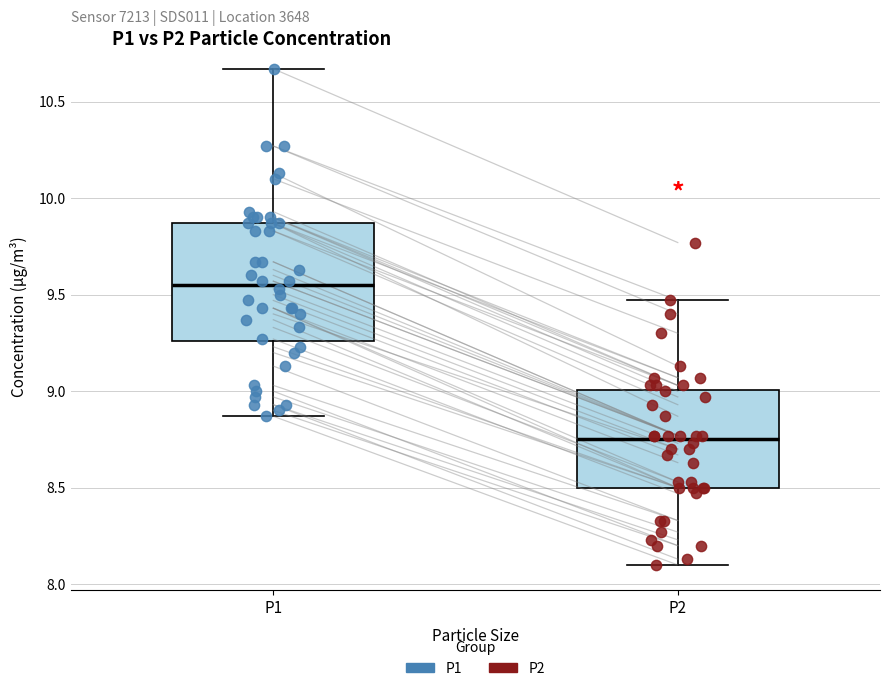

Which box has the lowest median line?

P2